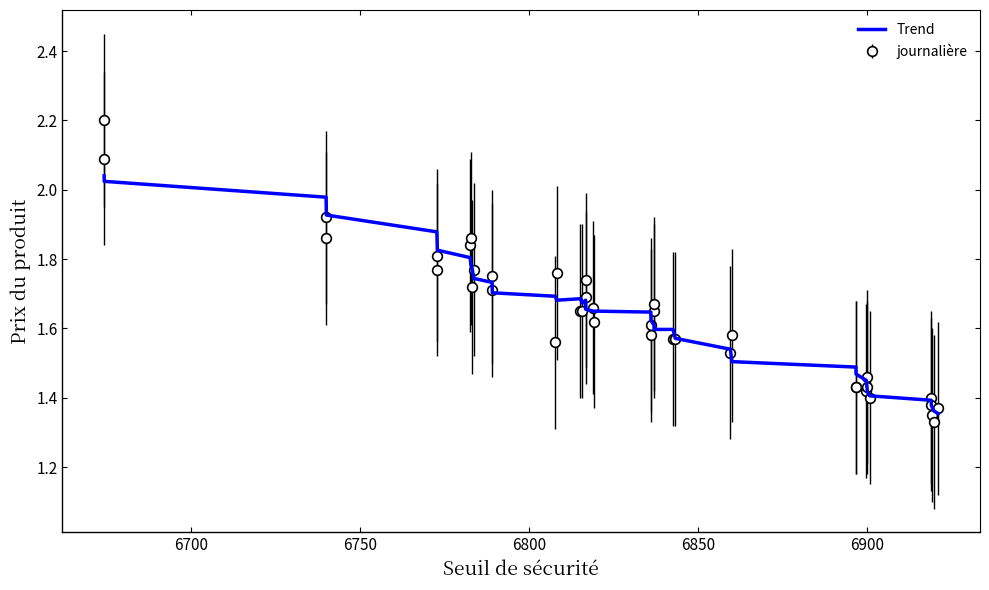

List the series in order of their peak value, lowest first.

Trend, journalière